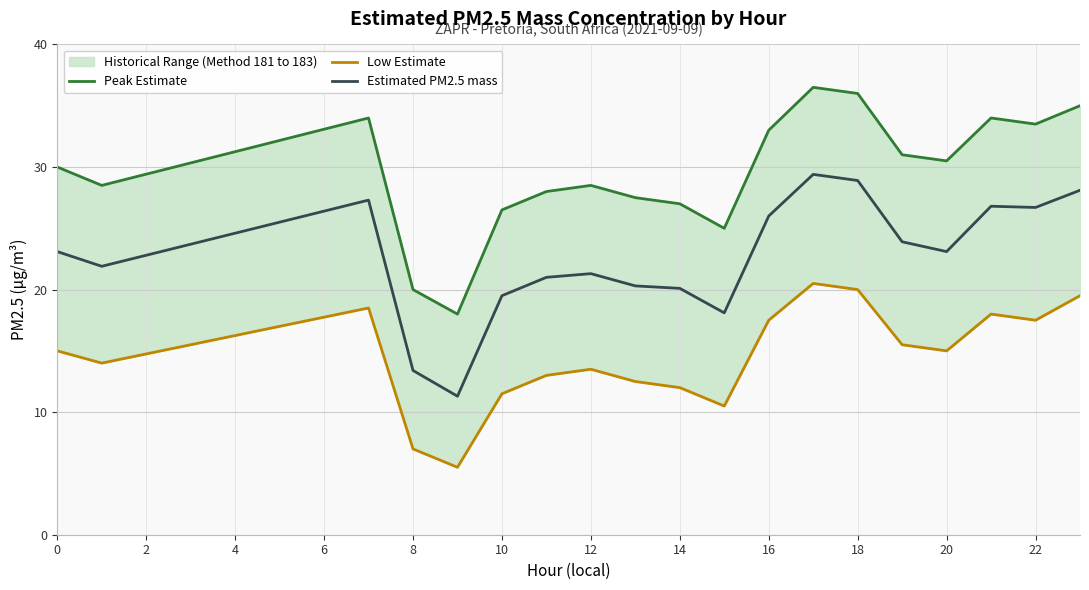

True or false: Estimated PM2.5 mass has a value of 26.7 at 22.

True